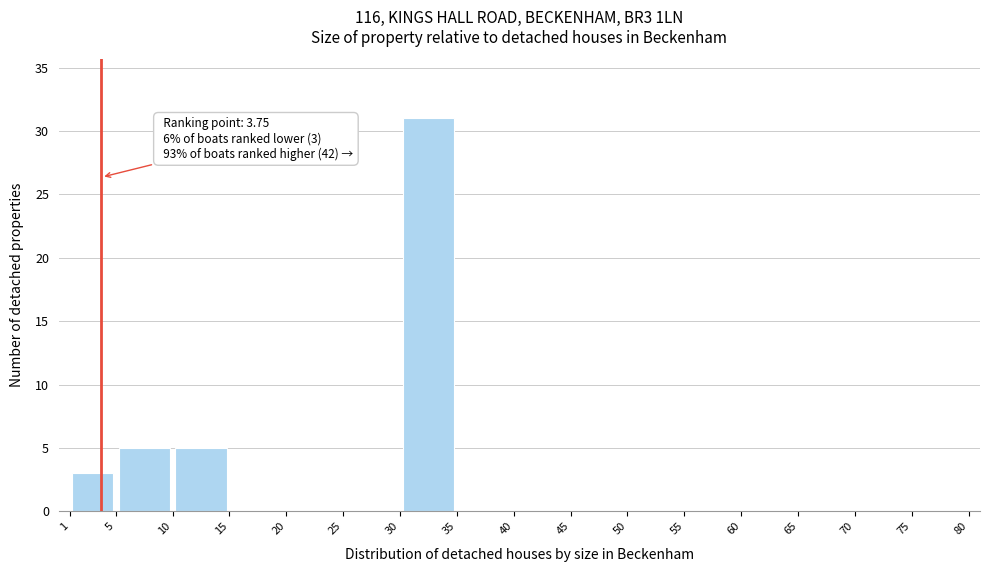

Which range on the x-axis has the tallest bar?

30 to 35